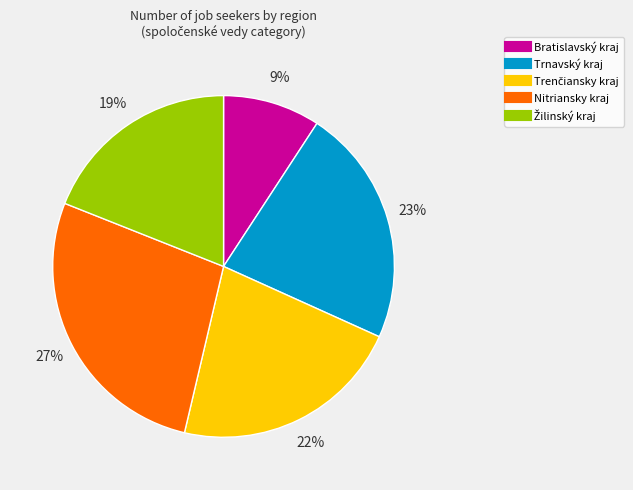

True or false: Nitriansky kraj accounts for 27% of the total.

True